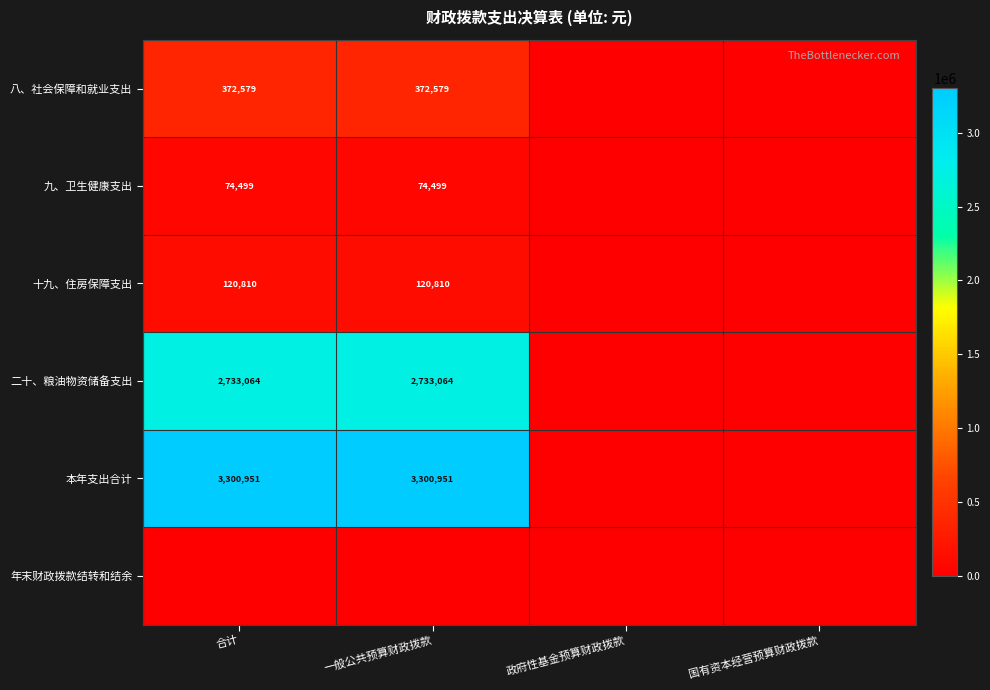

Is it true that 八、社会保障和就业支出 equals 197733 at 合计?

False